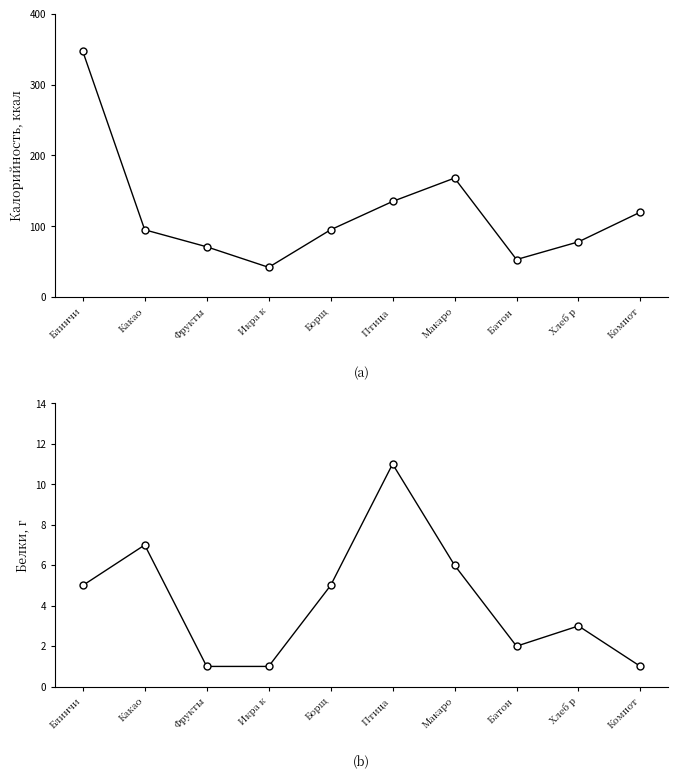

The value of Калорийность at Макаро is 117. True or false?

False